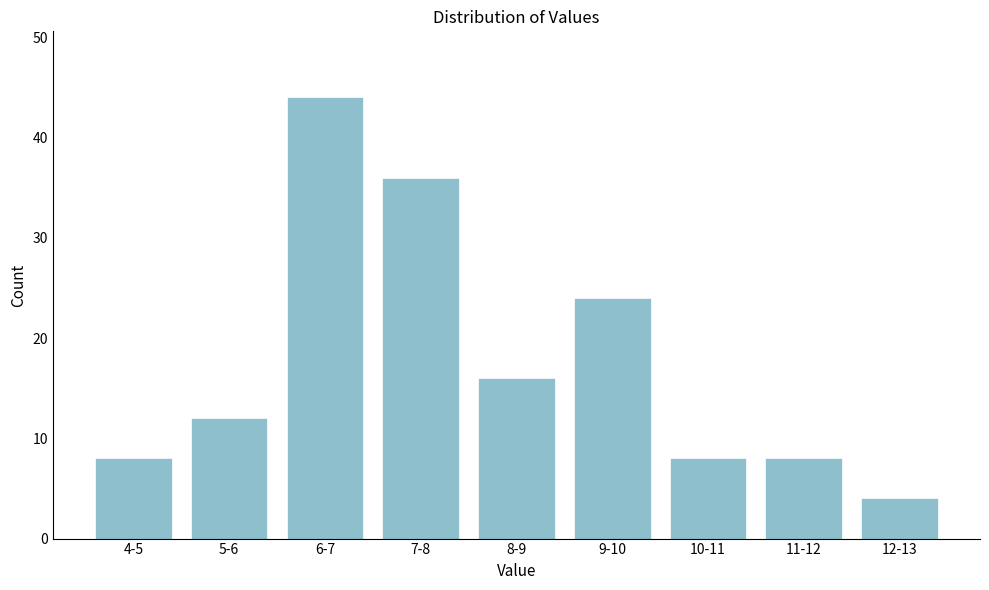

Reading left to right, extract all data points from this chart.

4-5=8	5-6=12	6-7=44	7-8=36	8-9=16	9-10=24	10-11=8	11-12=8	12-13=4